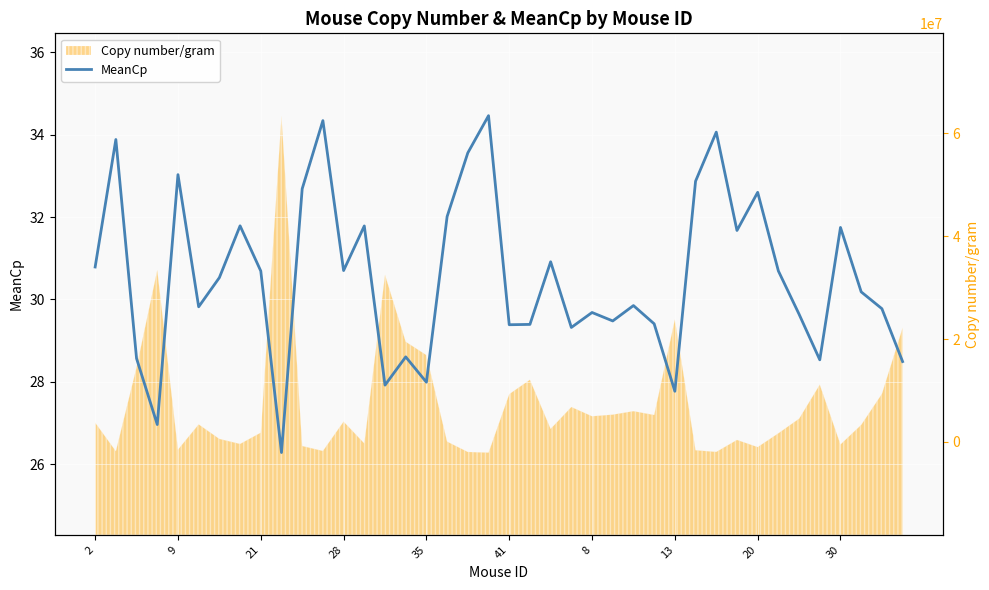

What is the change in value from 33 to 39?

-2.2